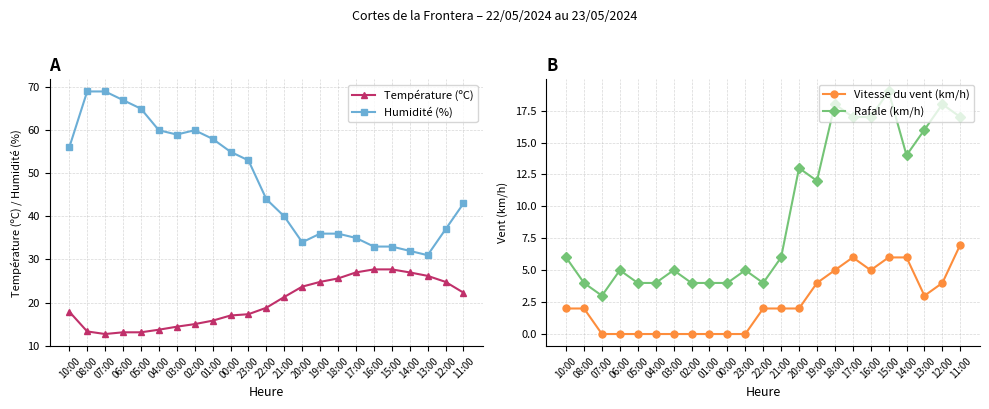

Reading left to right, list all the values displayed in this chart.

Température (ºC): 10:00=17.9	08:00=13.3	07:00=12.7	06:00=13.1	05:00=13.1	04:00=13.7	03:00=14.4	02:00=15.0	01:00=15.8	00:00=17.0	23:00=17.3	22:00=18.8	21:00=21.3	20:00=23.7	19:00=24.8	18:00=25.6	17:00=27.0	16:00=27.7	15:00=27.7	14:00=27.0	13:00=26.2	12:00=24.8	11:00=22.3
Humidité (%): 10:00=56.0	08:00=69.0	07:00=69.0	06:00=67.0	05:00=65.0	04:00=60.0	03:00=59.0	02:00=60.0	01:00=58.0	00:00=55.0	23:00=53.0	22:00=44.0	21:00=40.0	20:00=34.0	19:00=36.0	18:00=36.0	17:00=35.0	16:00=33.0	15:00=33.0	14:00=32.0	13:00=31.0	12:00=37.0	11:00=43.0
Vitesse du vent (km/h): 10:00=2.0	08:00=2.0	07:00=0.0	06:00=0.0	05:00=0.0	04:00=0.0	03:00=0.0	02:00=0.0	01:00=0.0	00:00=0.0	23:00=0.0	22:00=2.0	21:00=2.0	20:00=2.0	19:00=4.0	18:00=5.0	17:00=6.0	16:00=5.0	15:00=6.0	14:00=6.0	13:00=3.0	12:00=4.0	11:00=7.0
Rafale (km/h): 10:00=6.0	08:00=4.0	07:00=3.0	06:00=5.0	05:00=4.0	04:00=4.0	03:00=5.0	02:00=4.0	01:00=4.0	00:00=4.0	23:00=5.0	22:00=4.0	21:00=6.0	20:00=13.0	19:00=12.0	18:00=18.0	17:00=17.0	16:00=17.0	15:00=19.0	14:00=14.0	13:00=16.0	12:00=18.0	11:00=17.0